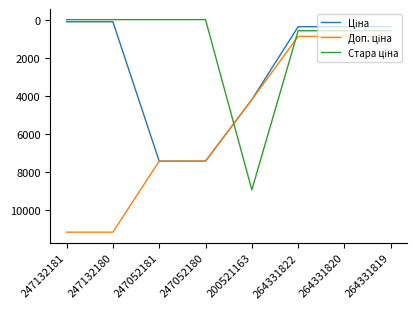

At which category is the sum across all series the highest?

200521163